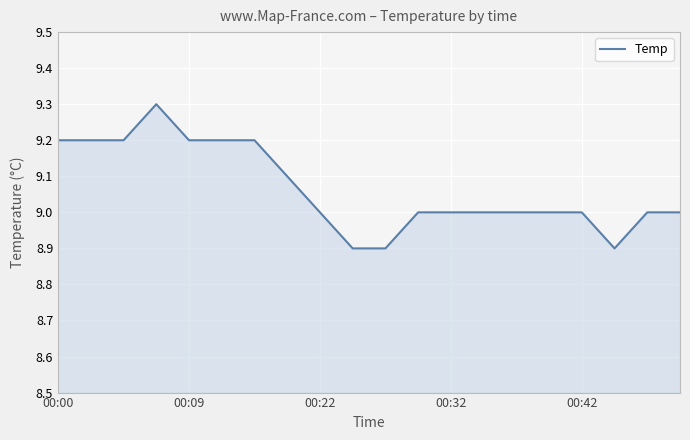

Reading left to right, extract all data points from this chart.

9.2	9.2	9.2	9.3	9.2	9.2	9.2	9.1	9.0	8.9	8.9	9.0	9.0	9.0	9.0	9.0	9.0	8.9	9.0	9.0